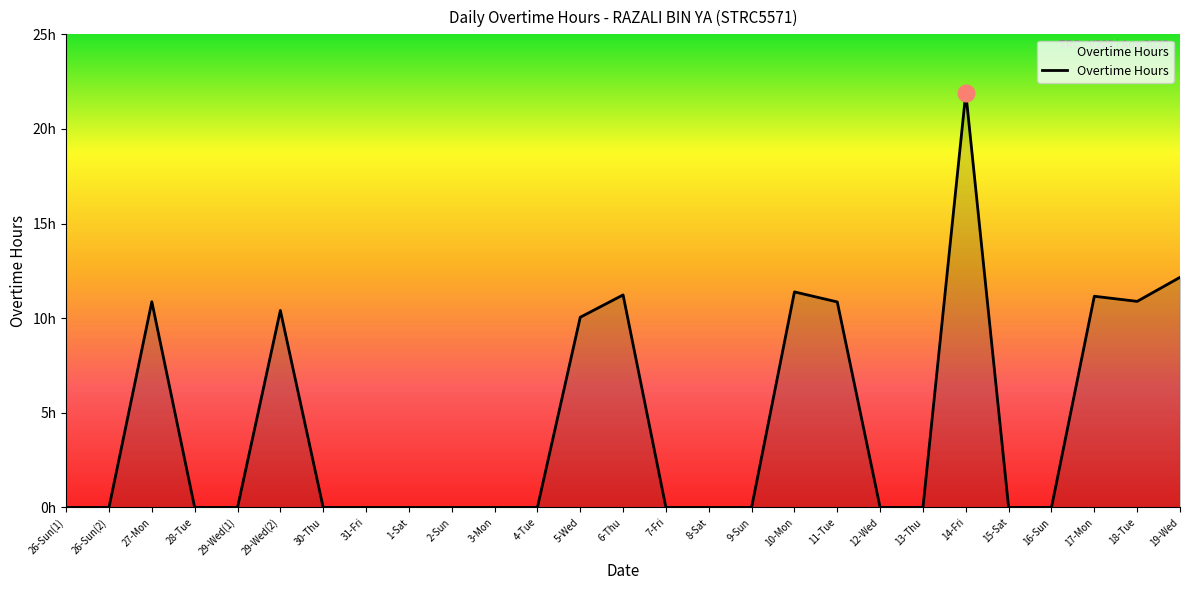

What position from the left is 2-Sun?

10